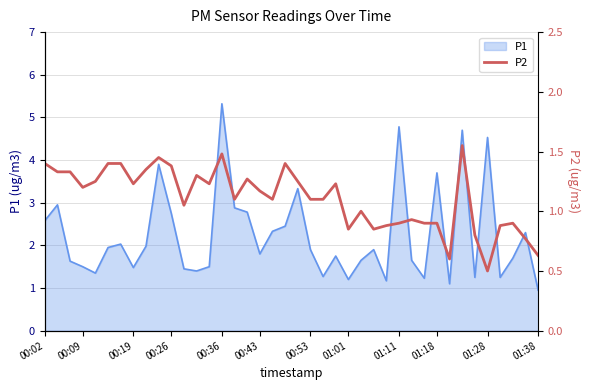

True or false: P1 has a value of 0.6 at 00:43.

False